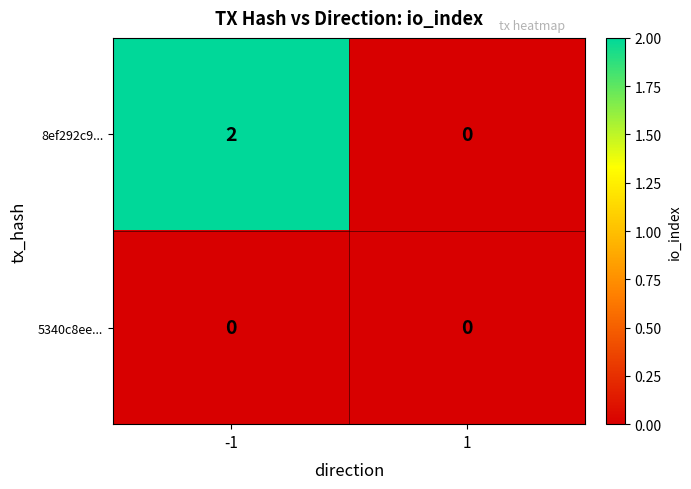

Which series has the largest total across all categories?

8ef292c9...